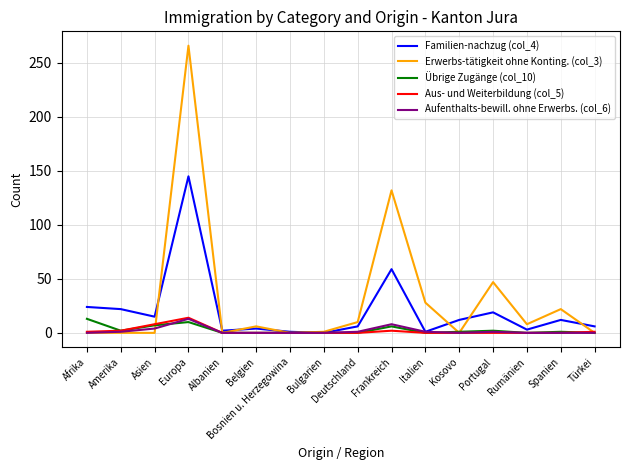

Is it true that Übrige Zugänge (col_10) equals 0 at Bulgarien?

True